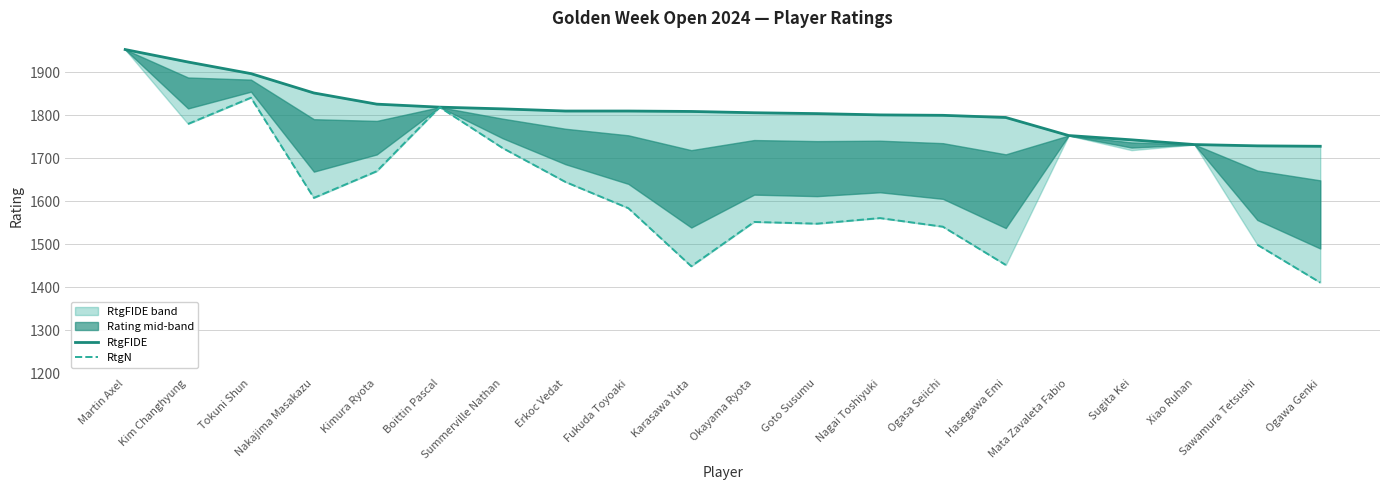

What is the difference between the highest and lowest values at Hasegawa Emi?

343.0